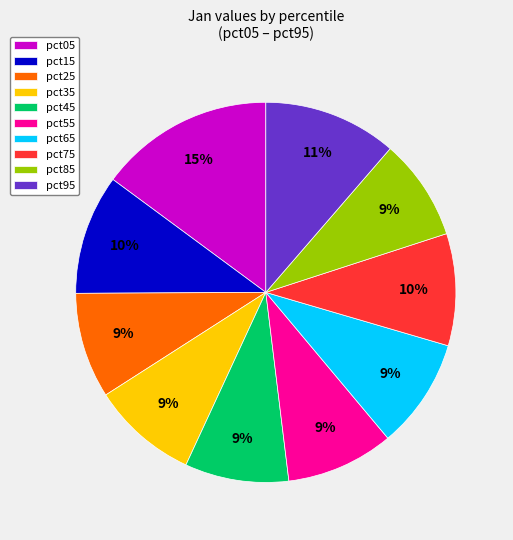

The pct55 slice represents 9% of the pie. True or false?

True